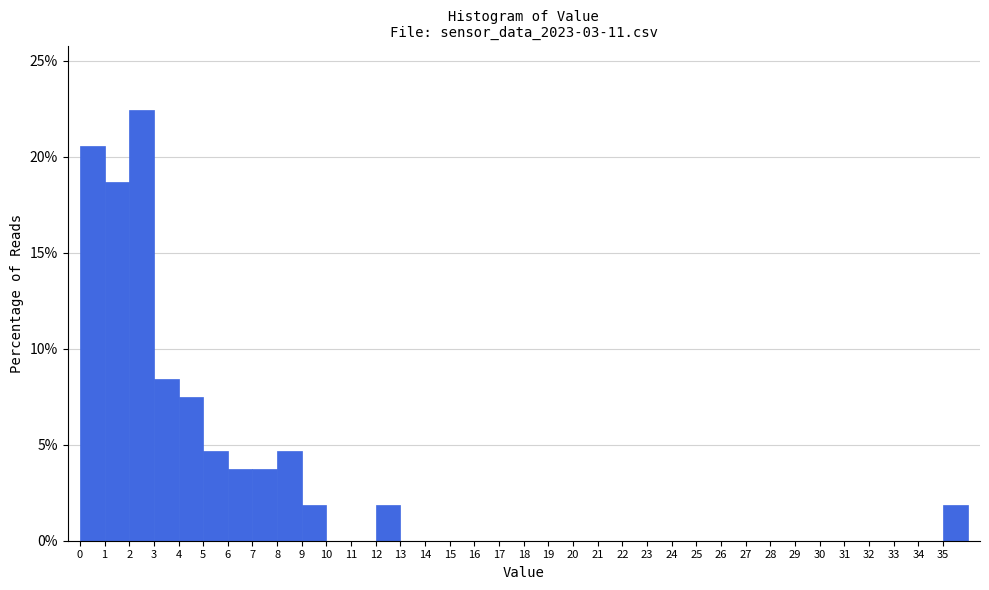

Reading left to right, list every bar in this chart as the range it spans on the x-axis followed by its height. The values are not printed on the chart, so give them approximately, as read against the axis.

0 to 1: 20.5
1 to 2: 18.5
2 to 3: 22.5
3 to 4: 8.5
4 to 5: 7.5
5 to 6: 4.5
6 to 7: 3.5
7 to 8: 3.5
8 to 9: 4.5
9 to 10: 2.0
10 to 11: 0
11 to 12: 0
12 to 13: 2.0
13 to 14: 0
14 to 15: 0
15 to 16: 0
16 to 17: 0
17 to 18: 0
18 to 19: 0
19 to 20: 0
20 to 21: 0
21 to 22: 0
22 to 23: 0
23 to 24: 0
24 to 25: 0
25 to 26: 0
26 to 27: 0
27 to 28: 0
28 to 29: 0
29 to 30: 0
30 to 31: 0
31 to 32: 0
32 to 33: 0
33 to 34: 0
34 to 35: 0
35 to 36: 2.0